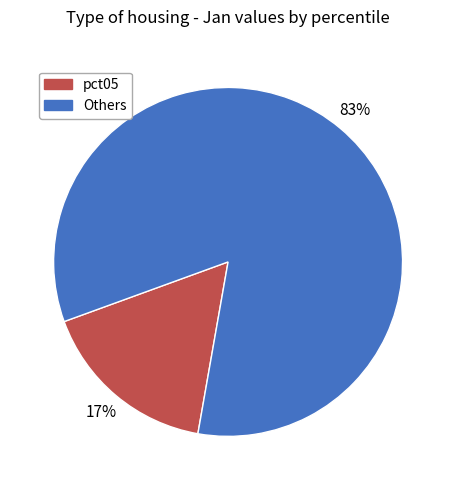

Does any single category account for the majority?

Yes